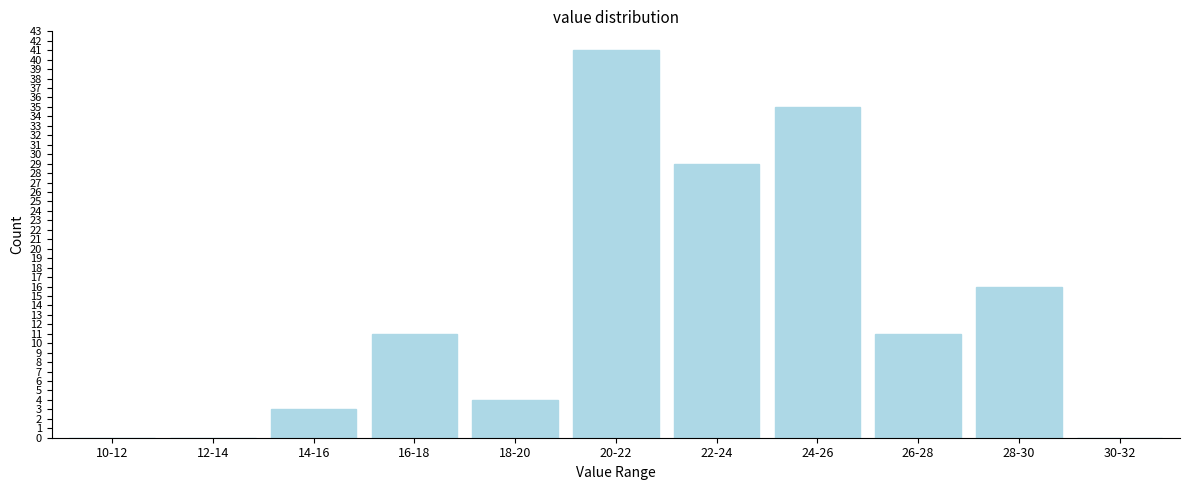

Reading left to right, transcribe all the data shown in this chart.

10-12=0	12-14=0	14-16=3	16-18=11	18-20=4	20-22=41	22-24=29	24-26=35	26-28=11	28-30=16	30-32=0